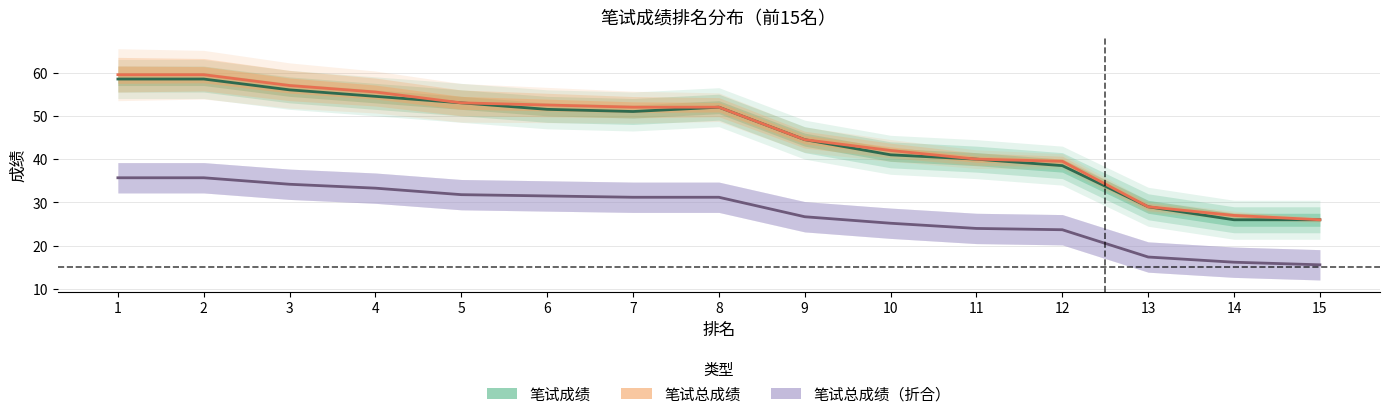

At which label is 笔试总成绩 closest to 42?

10